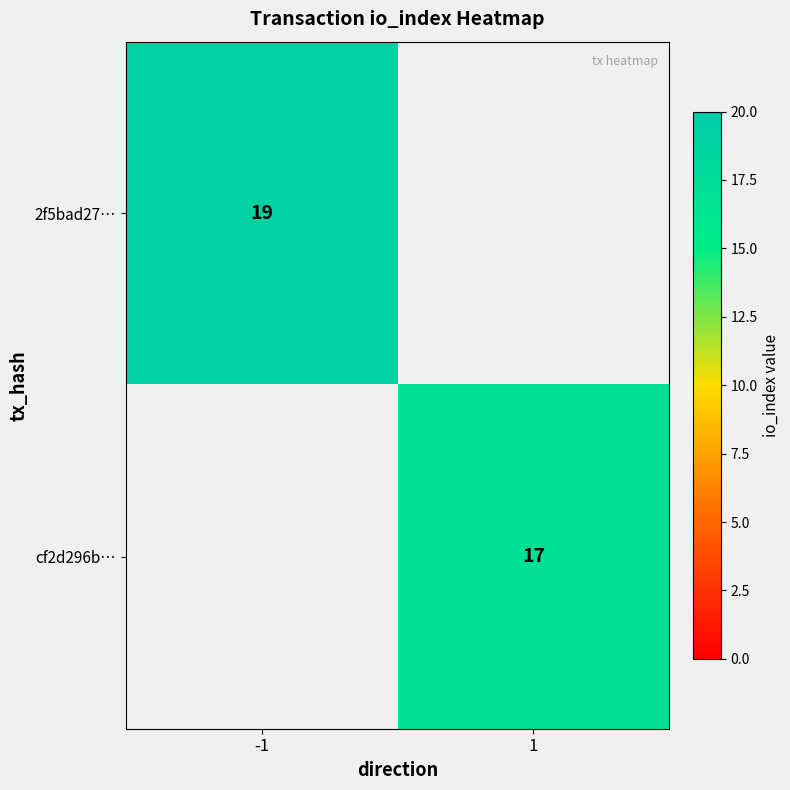

The cf2d296b… series shows 17 at 1. True or false?

True